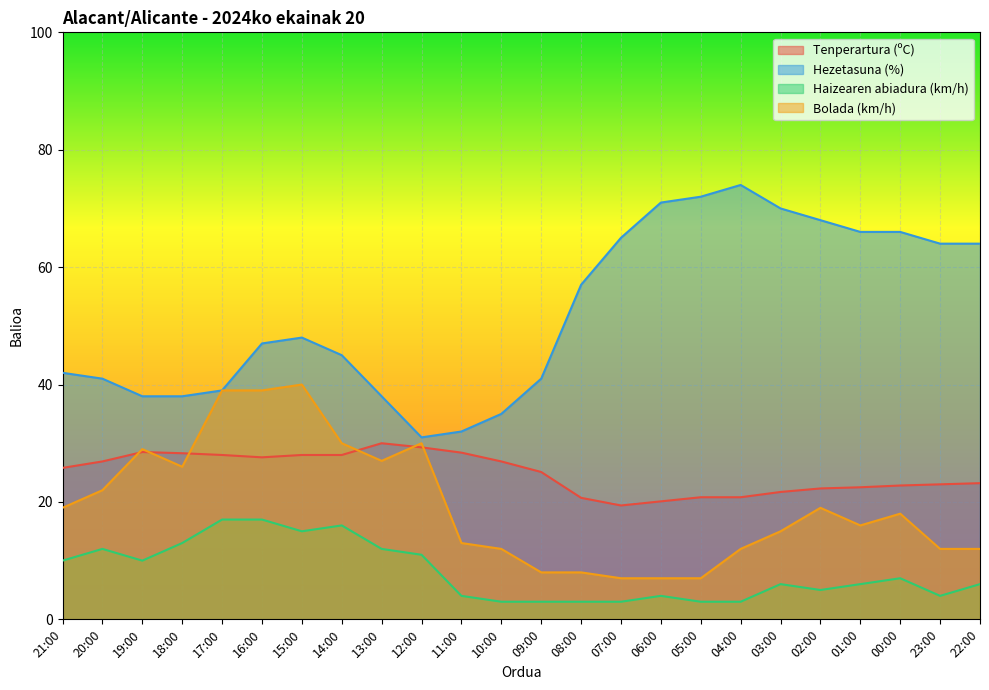

Is the value of Hezetasuna (%) at 13:00 greater than the value of Tenperartura (ºC) at 11:00?

Yes